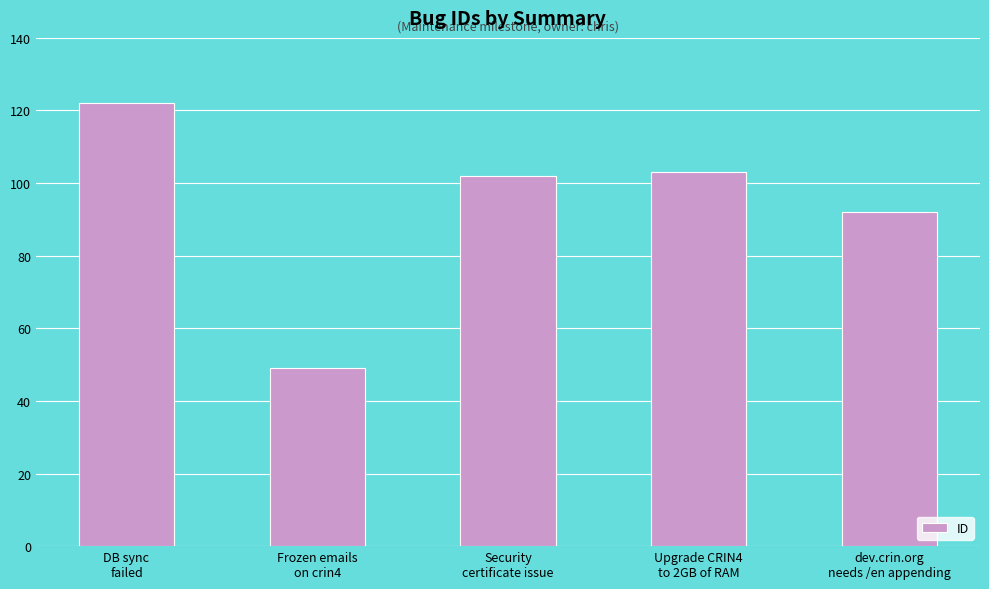

How many values are below 102?

2